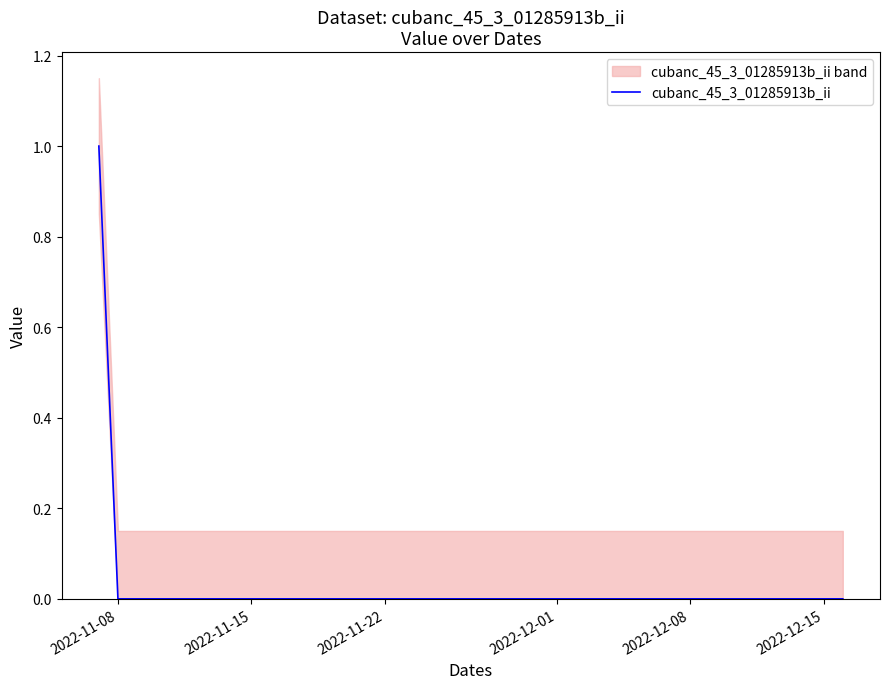

What is the maximum value shown in the chart?

1